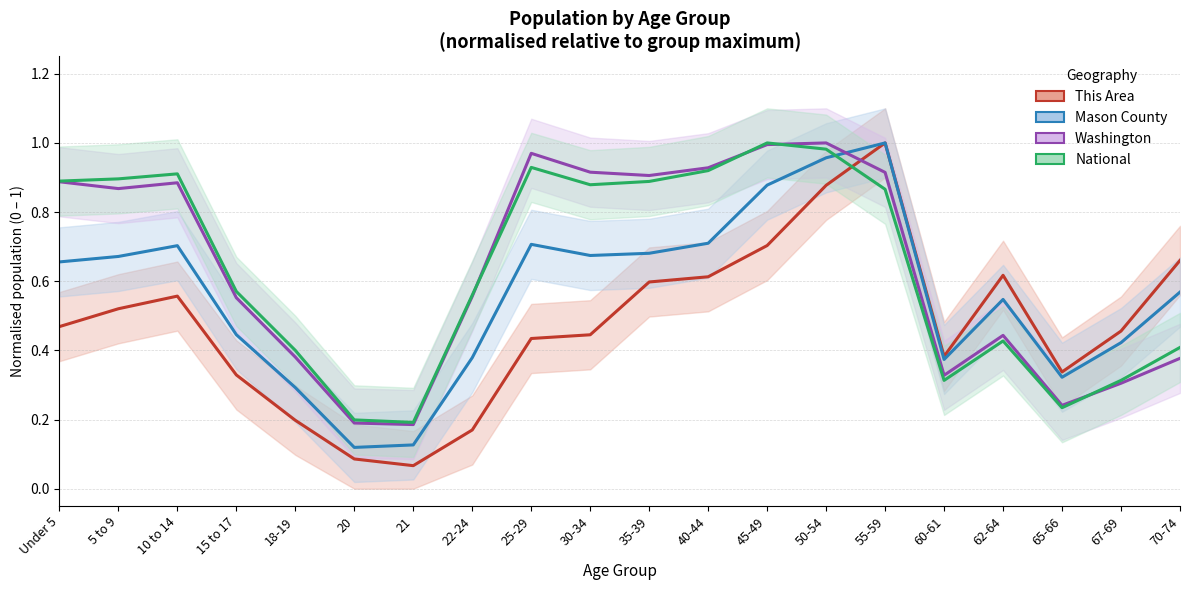

What is the difference between the maximum and minimum values in the National series?

0.8